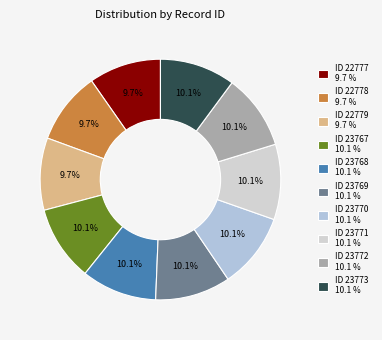

Which slice is the largest?

2014-04-08 #23773